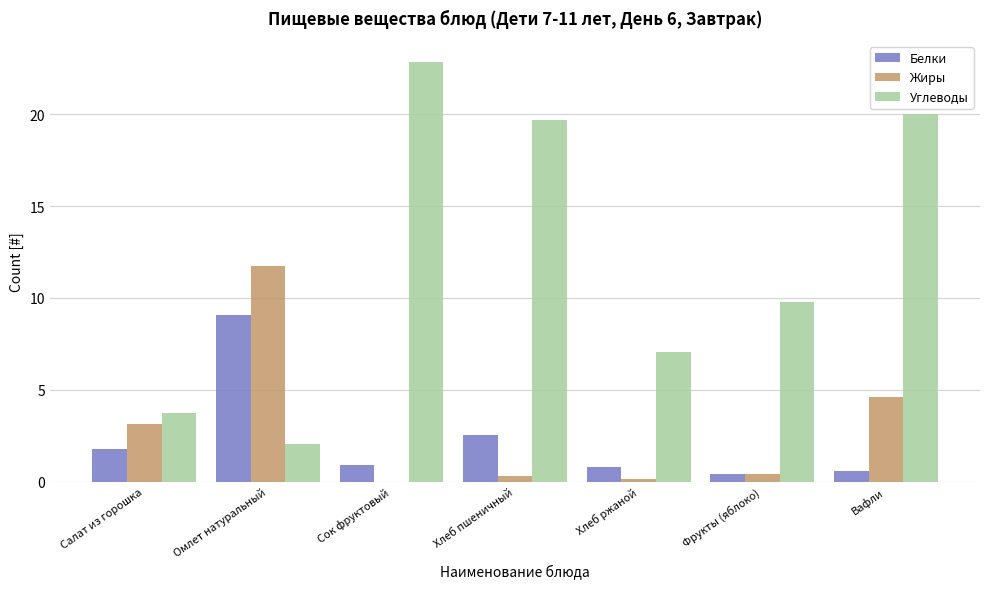

At which category does the chart reach its peak across all series?

Сок фруктовый